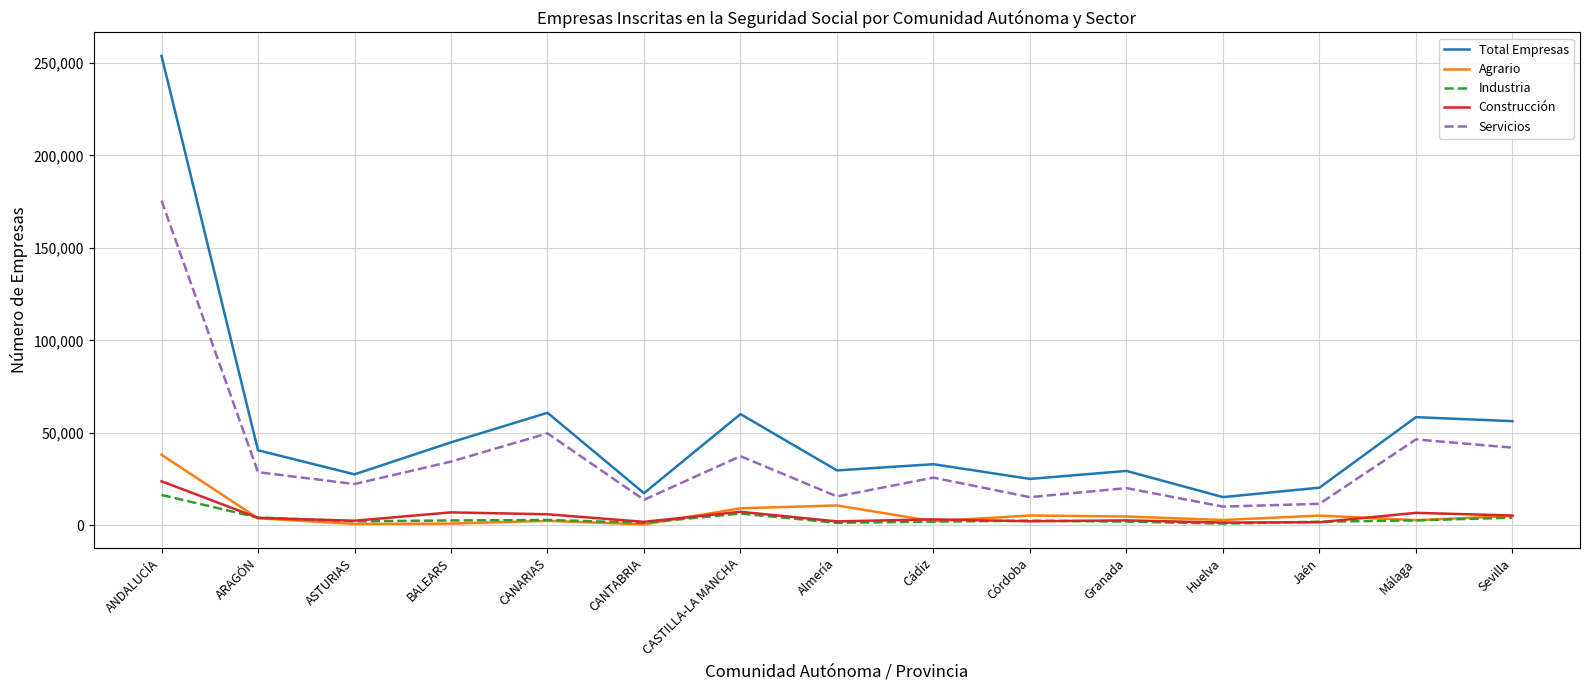

What is the maximum value shown in the chart?

253855